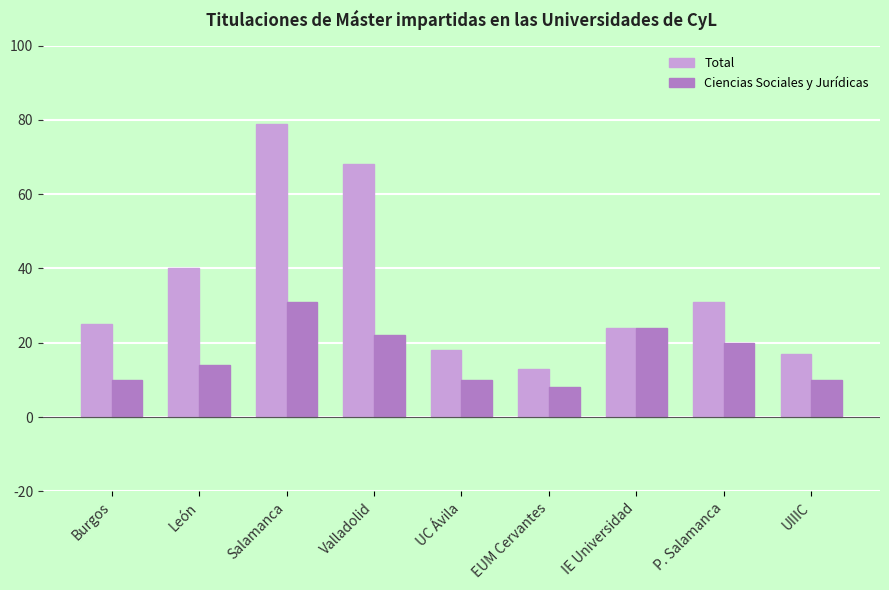

What is the average value of the Total series?

35